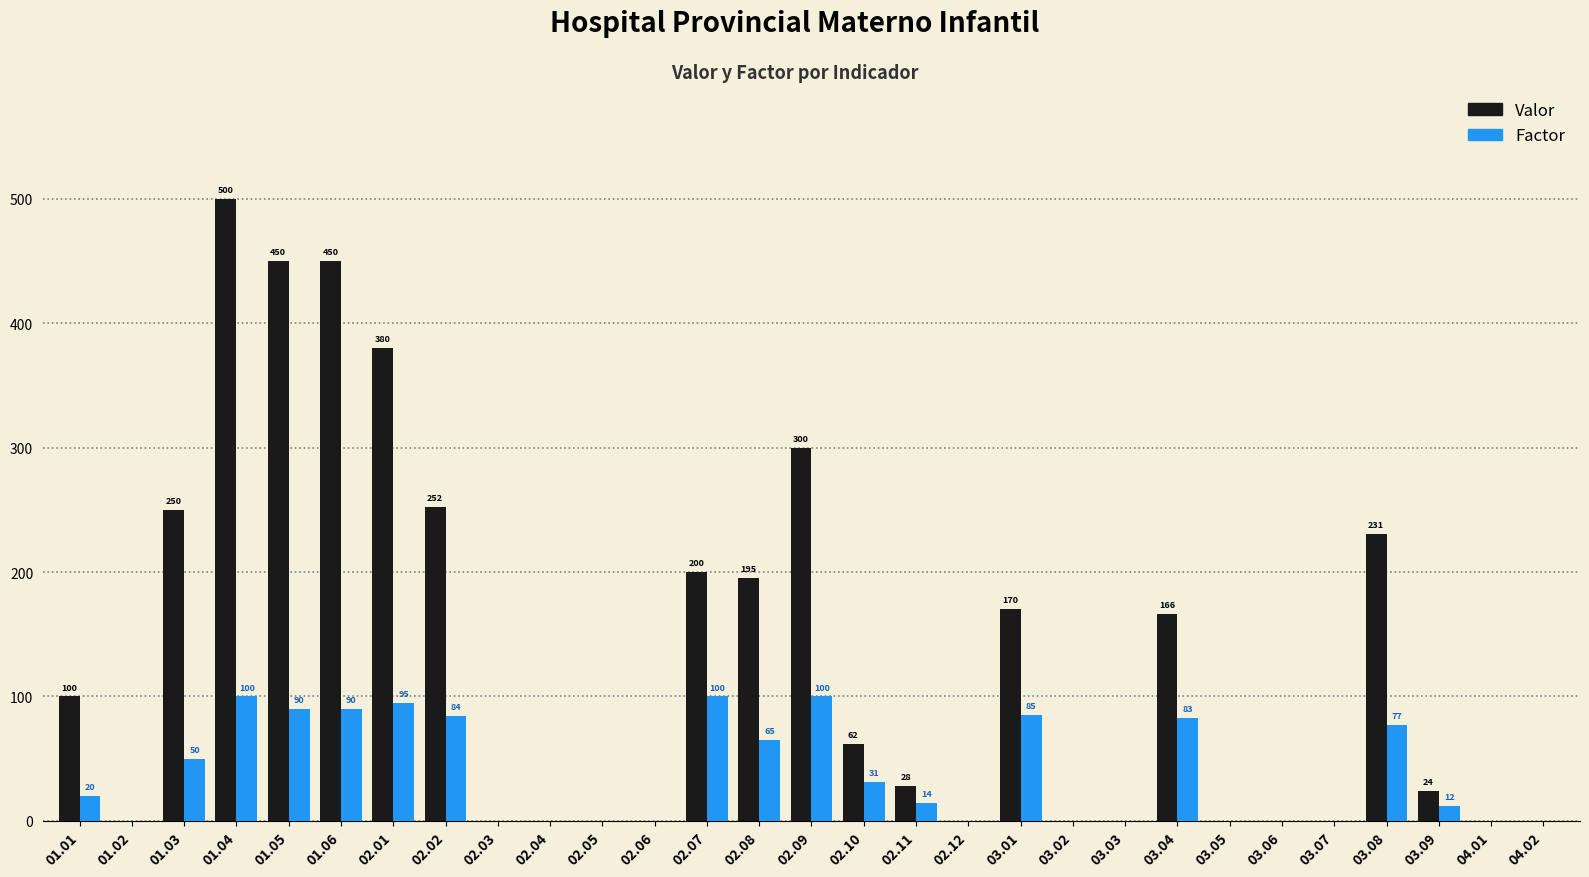

Reading left to right, extract all data points from this chart.

Valor: 01.01=100	01.02=0	01.03=250	01.04=500	01.05=450	01.06=450	02.01=380	02.02=252	02.03=0	02.04=0	02.05=0	02.06=0	02.07=200	02.08=195	02.09=300	02.10=62	02.11=28	02.12=0	03.01=170	03.02=0	03.03=0	03.04=166	03.05=0	03.06=0	03.07=0	03.08=231	03.09=24	04.01=0	04.02=0
Factor: 01.01=20	01.02=0	01.03=50	01.04=100	01.05=90	01.06=90	02.01=95	02.02=84	02.03=0	02.04=0	02.05=0	02.06=0	02.07=100	02.08=65	02.09=100	02.10=31	02.11=14	02.12=0	03.01=85	03.02=0	03.03=0	03.04=83	03.05=0	03.06=0	03.07=0	03.08=77	03.09=12	04.01=0	04.02=0